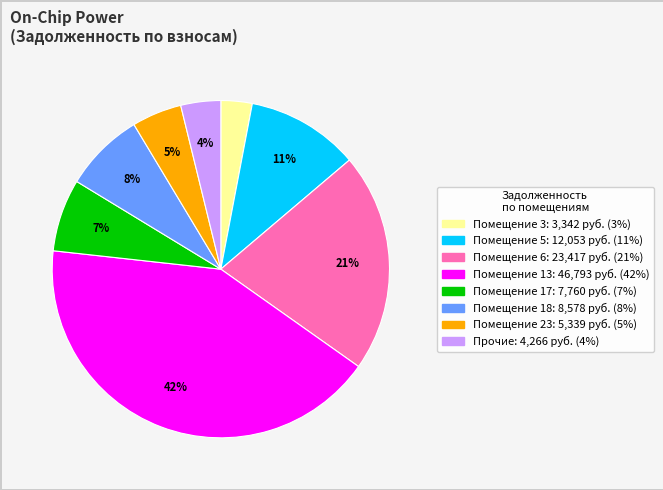

Is there any slice that represents more than half of the pie?

No